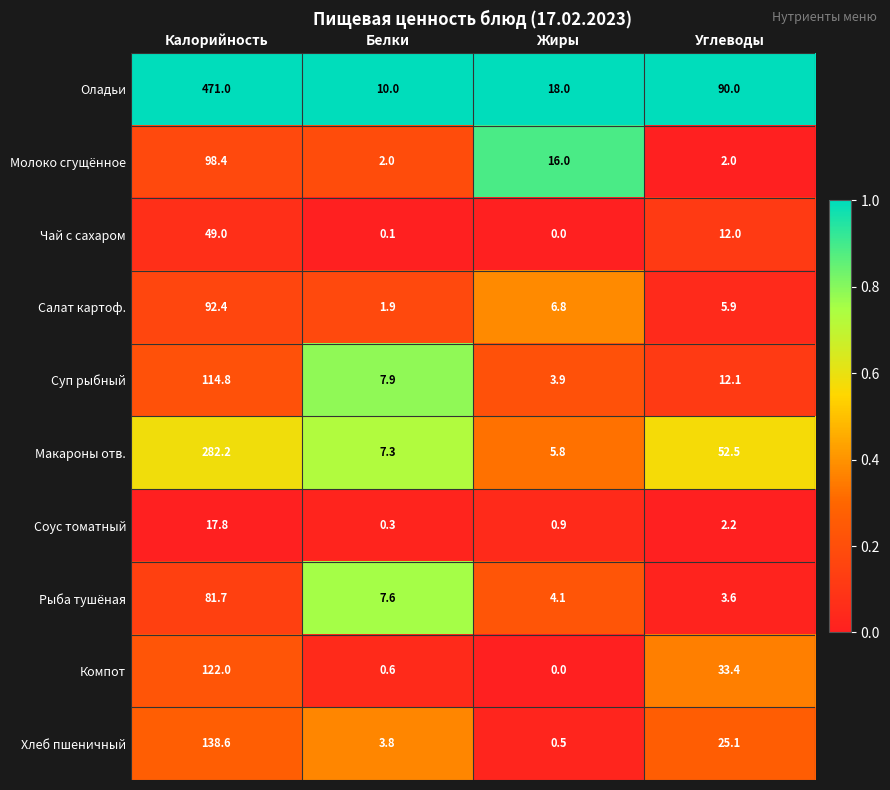

How many series are shown in this chart?

10